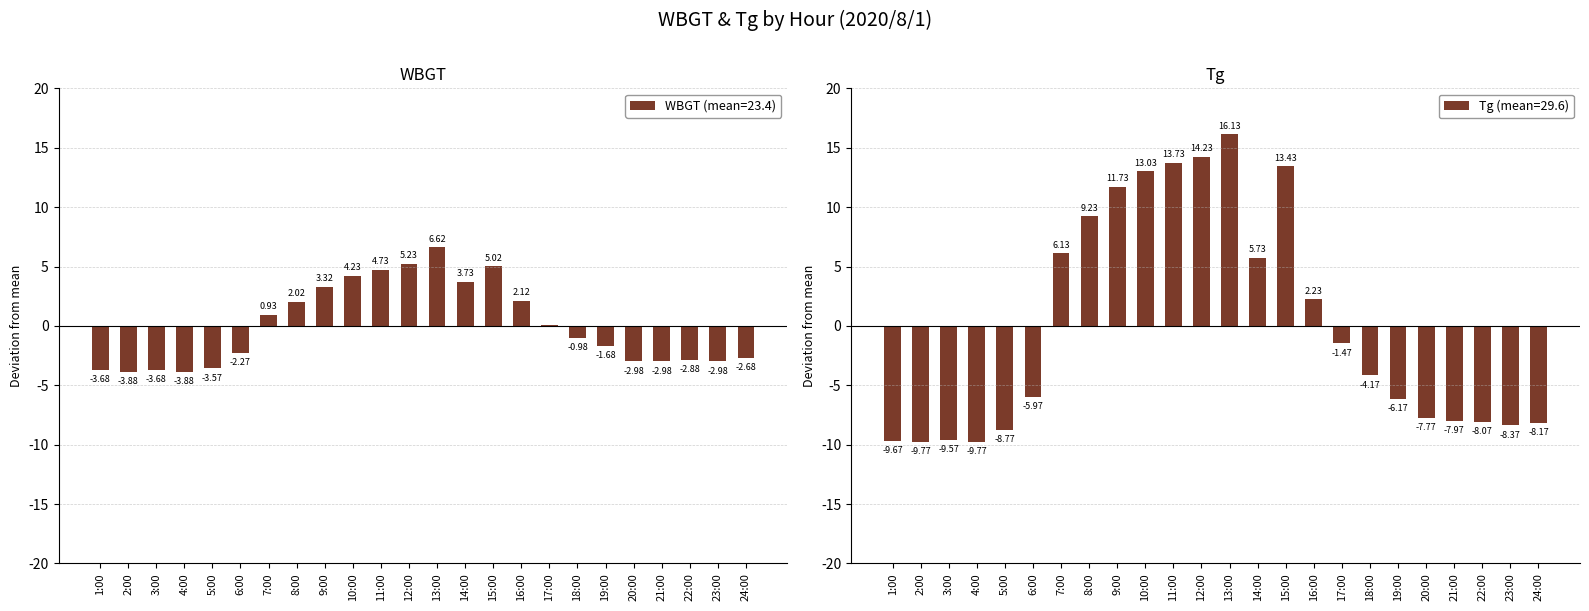

What is the sum of the WBGT values at 18:00 and 17:00?

-0.9